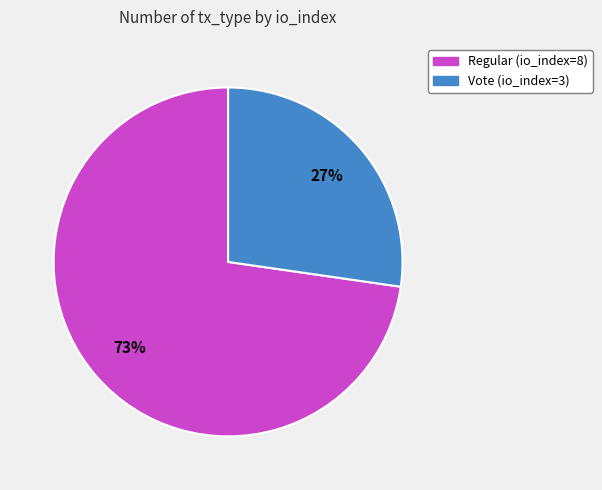

How many segments does this pie chart have?

2